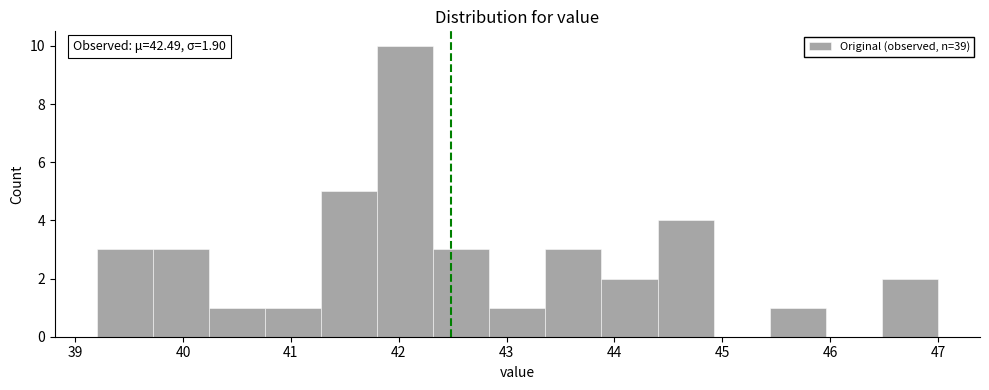

Over which range of the x-axis is the bar tallest?

41.80 to 42.32